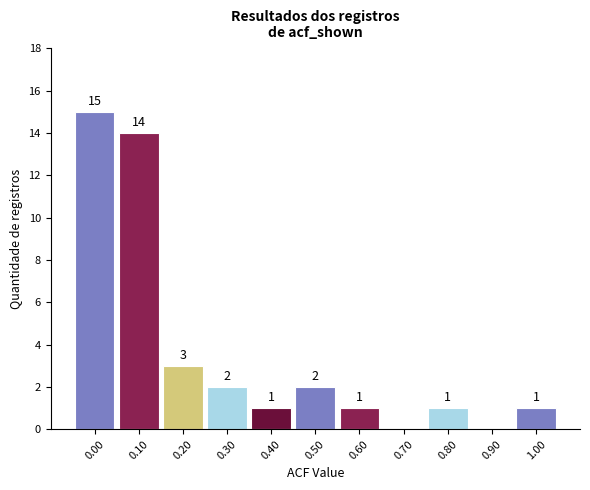

Reading left to right, transcribe all the data shown in this chart.

0.00=15	0.10=14	0.20=3	0.30=2	0.40=1	0.50=2	0.60=1	0.70=0	0.80=1	0.90=0	1.00=1